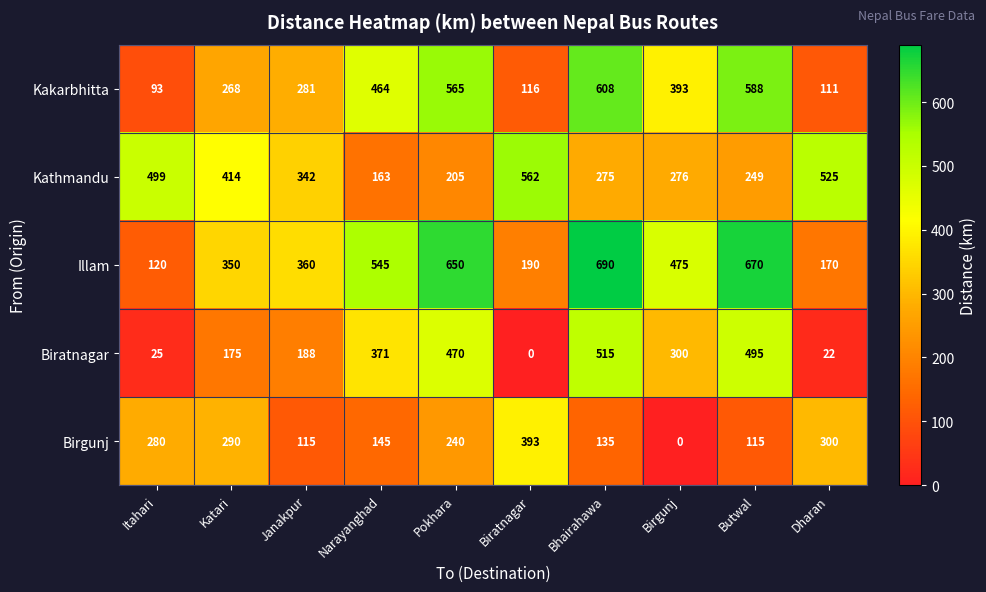

Where is Birgunj nearest to the value 196?

Pokhara